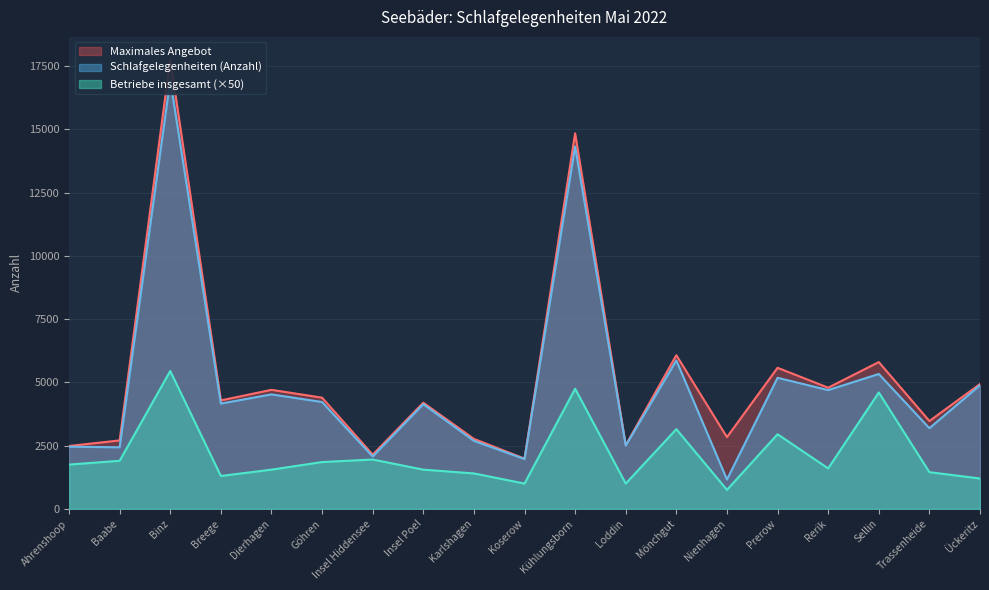

What is the spread (max minus min) of values at Rerik?

3190